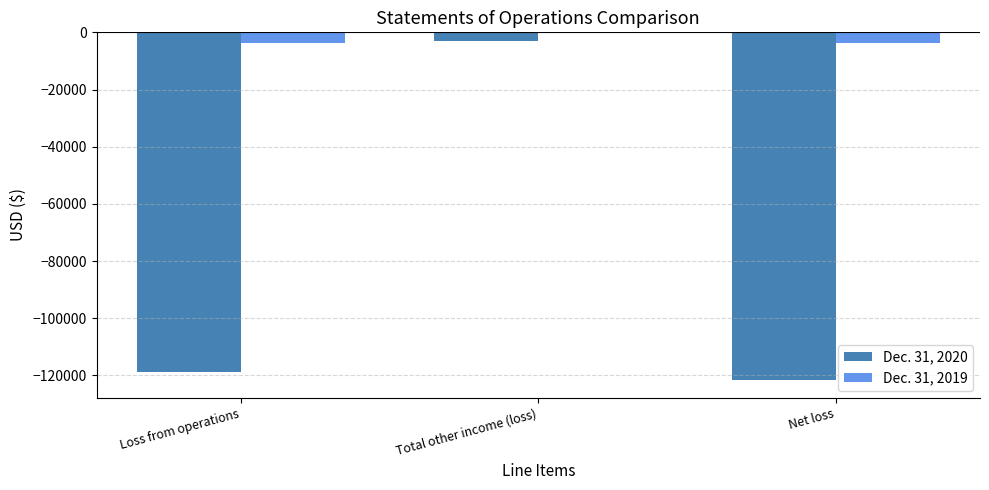

How many series are shown in this chart?

2